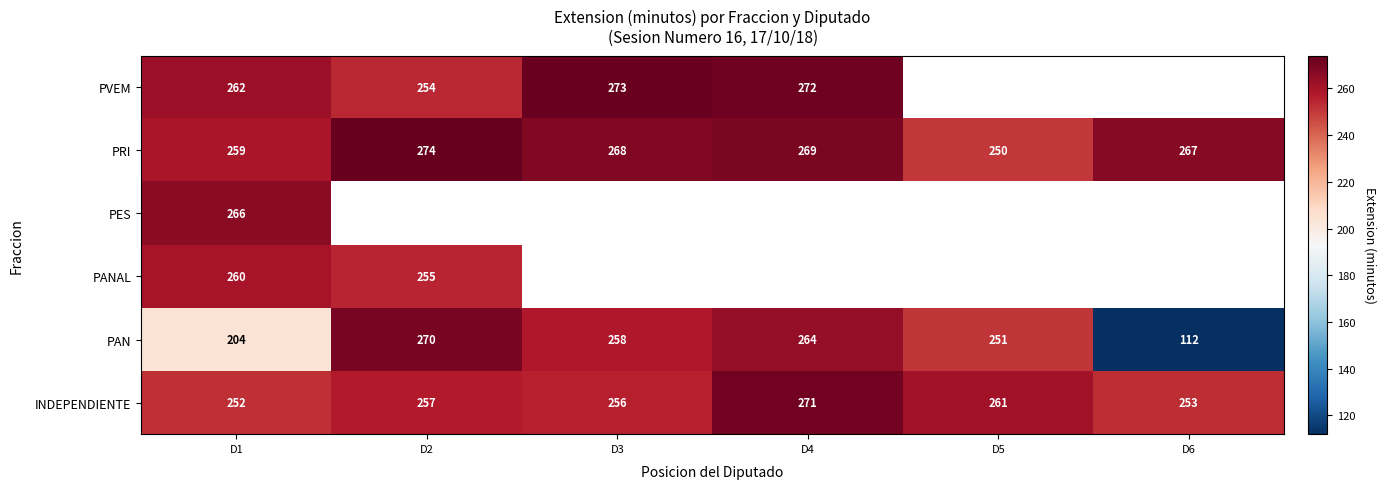

True or false: PES has a value of 266 at D1.

True